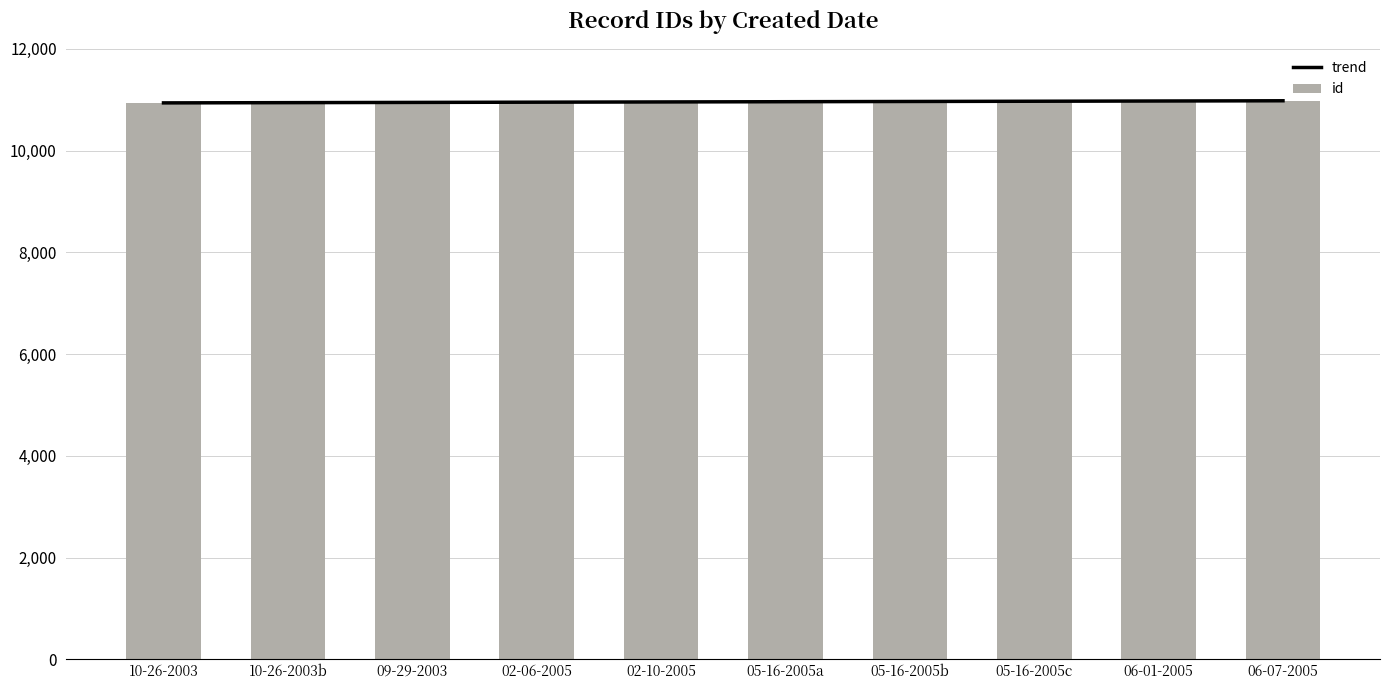

At which label does id first exceed 10968?

05-16-2005b